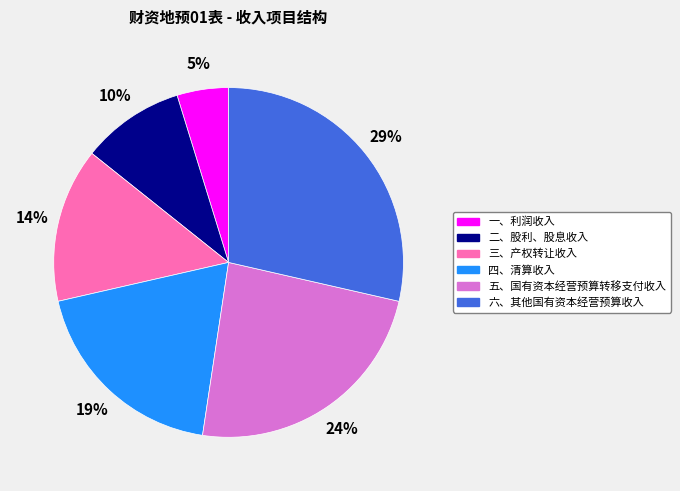

Combined, do 五、国有资本经营预算转移支付收入 and 四、清算收入 account for over 50%?

No